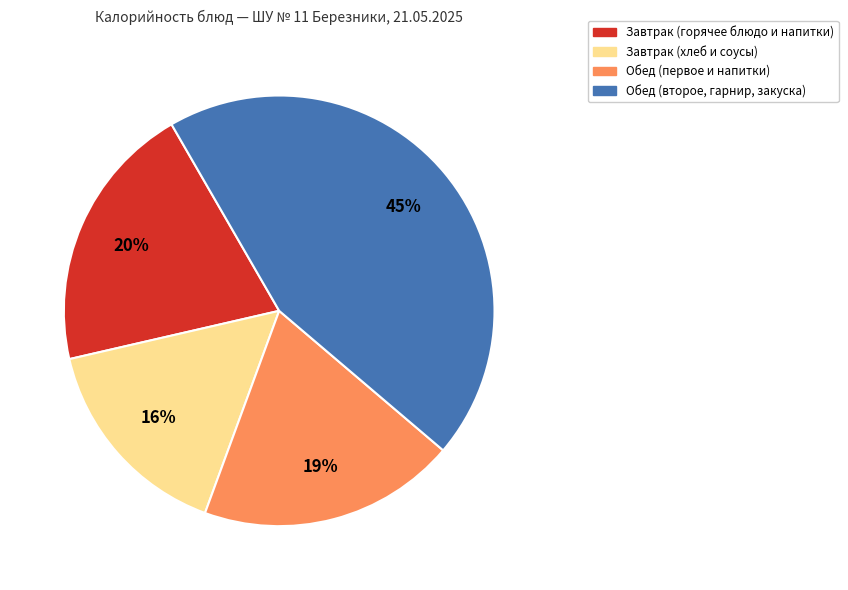

To the nearest percent, what is the difference between the largest and smallest slice percentages?

29%